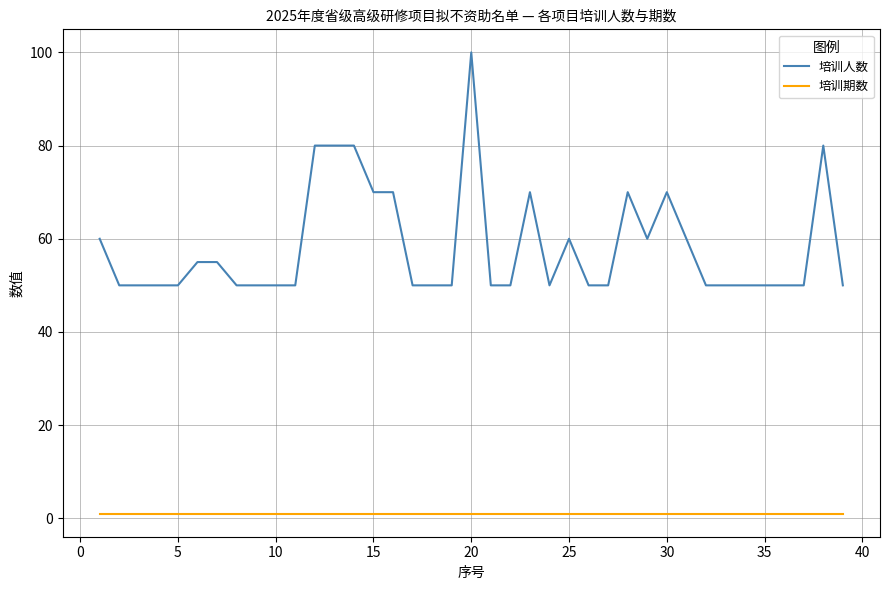

List the series in order of their overall mean, highest first.

培训人数, 培训期数